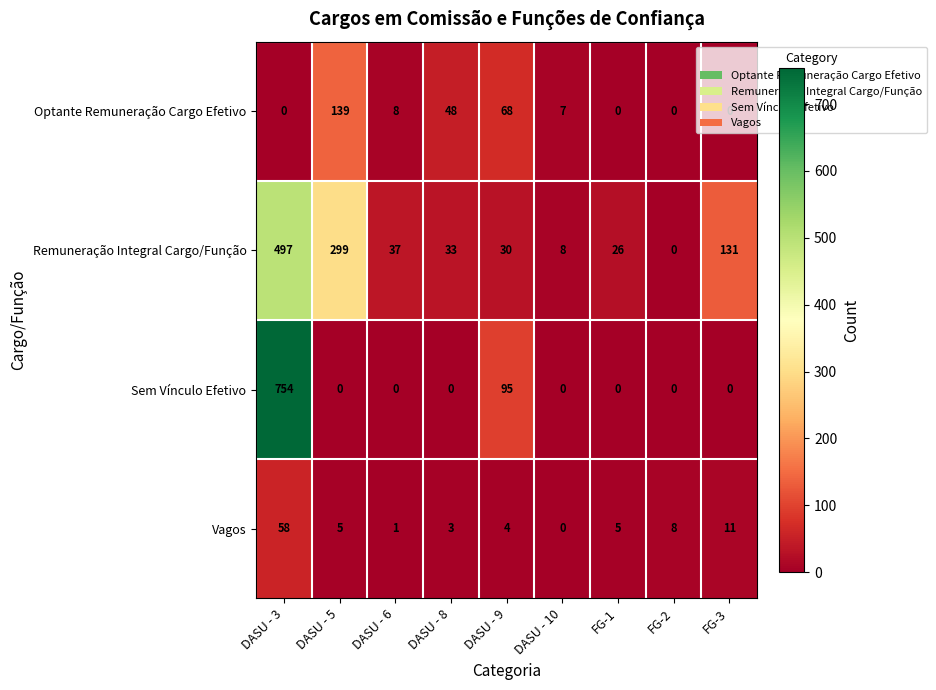

What is the approximate value of Vagos at FG-1, to the nearest 5?

5